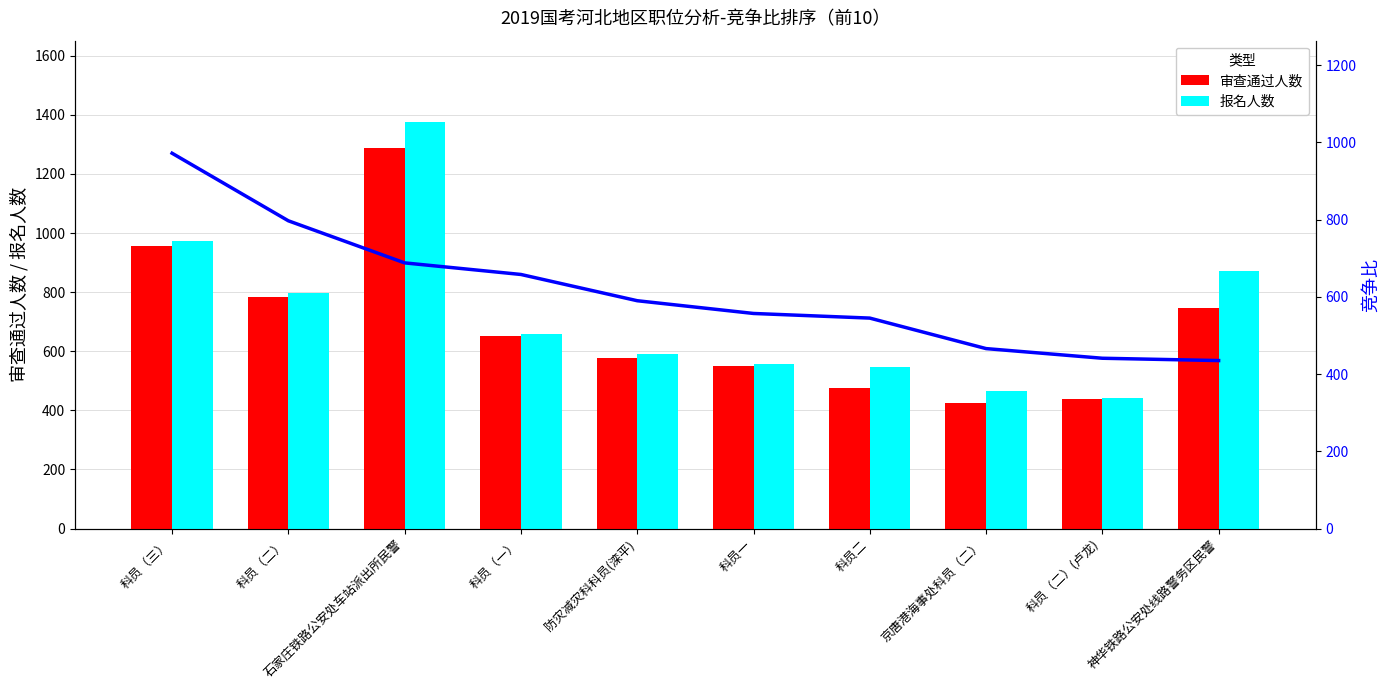

What value does the 竞争比 series have at 科员（三）?

972